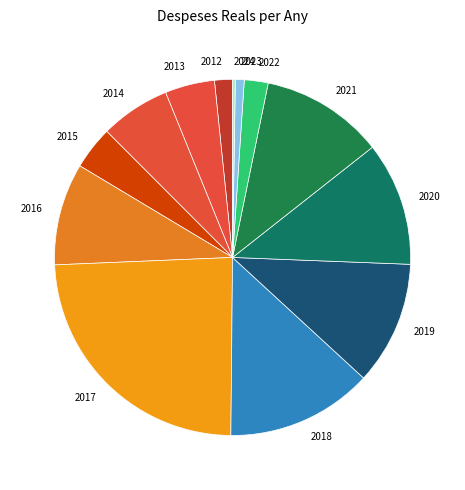

Does 2013 account for over 50% of the chart?

No